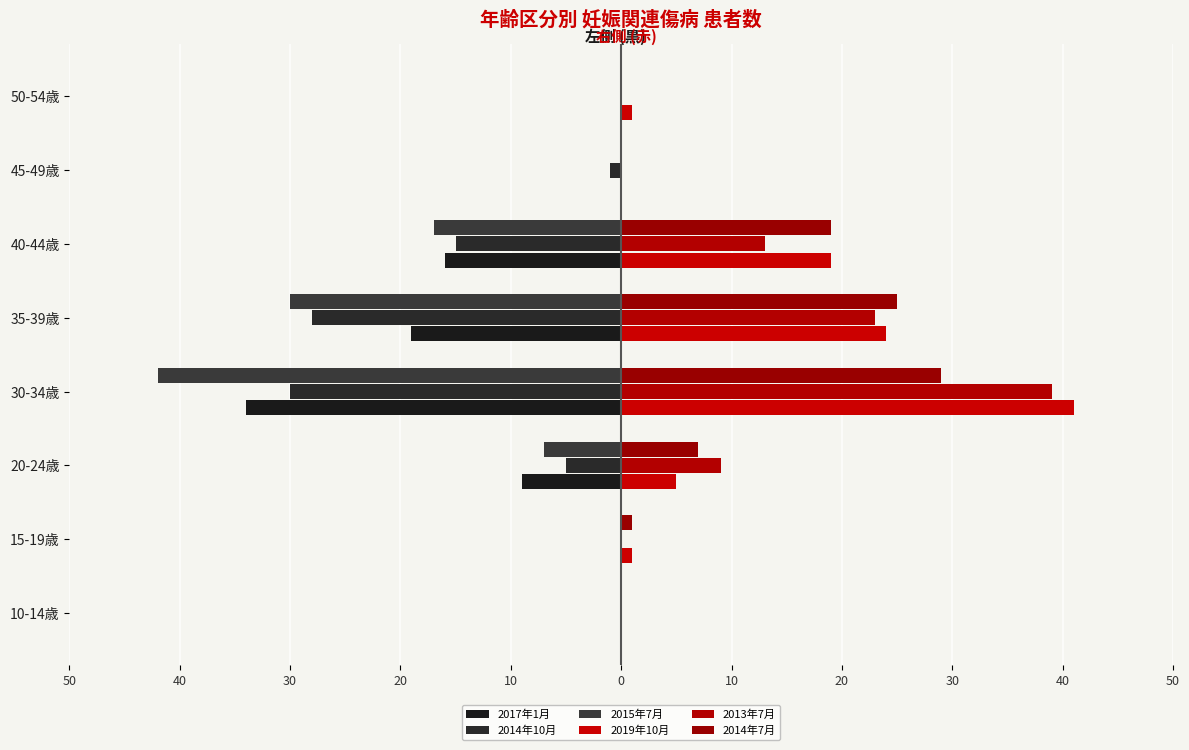

Does the chart contain stacked bars?

No